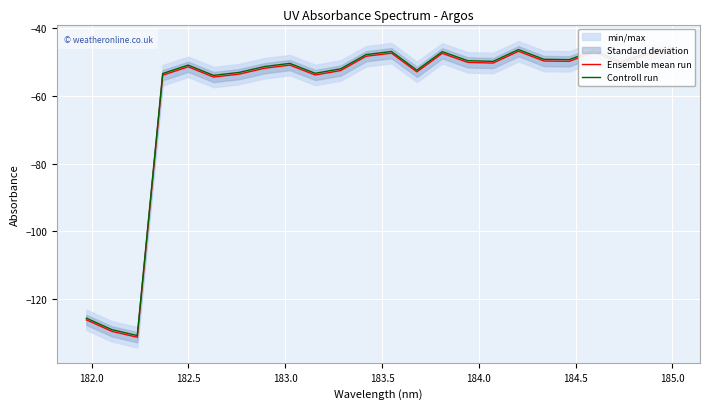

Which series has the largest total across all categories?

Controll run